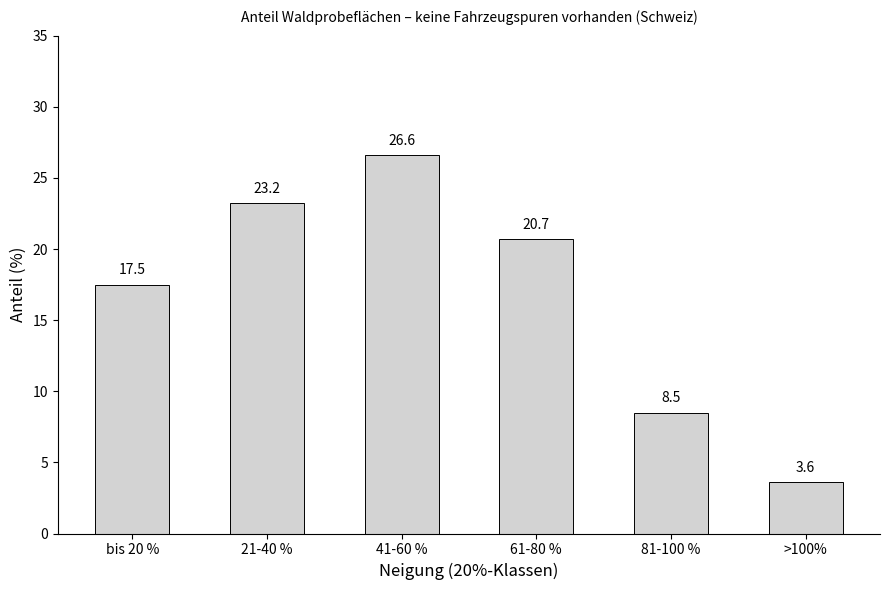

The chart shows a value of 3.9 at bis 20 %. True or false?

False